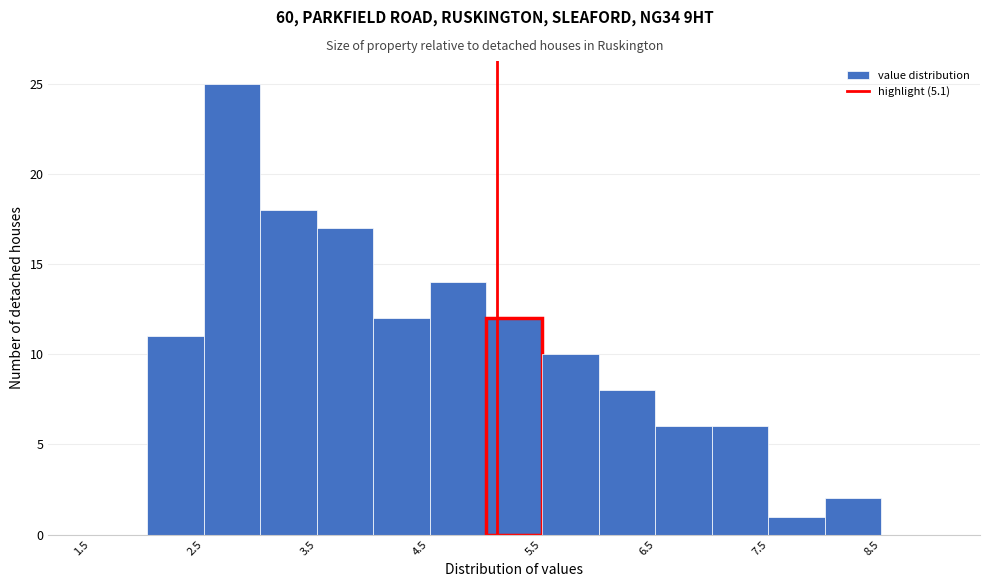

Which range on the x-axis has the tallest bar?

2.5 to 3.0